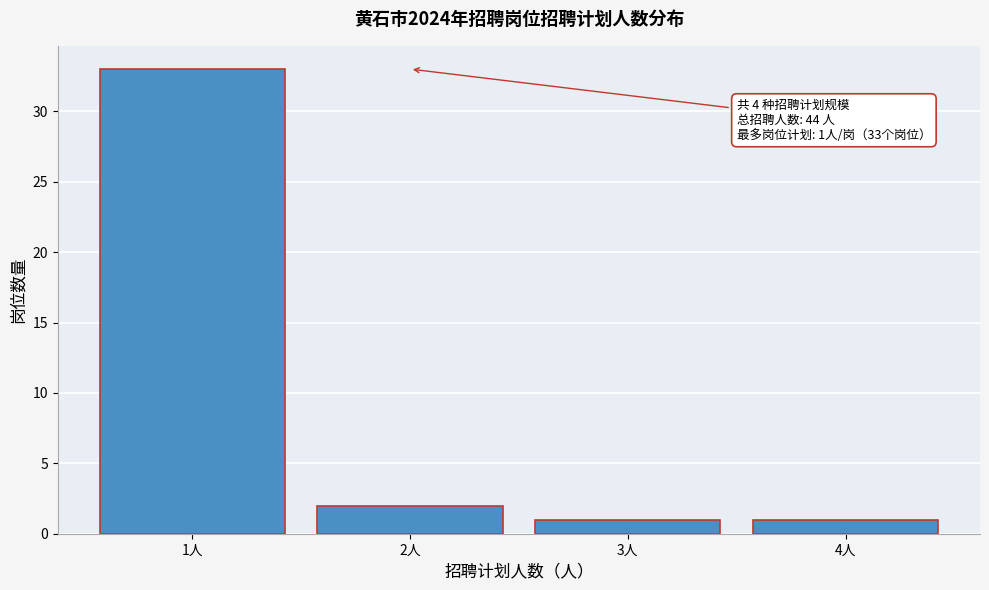

Reading left to right, list all the values displayed in this chart.

33	2	1	1